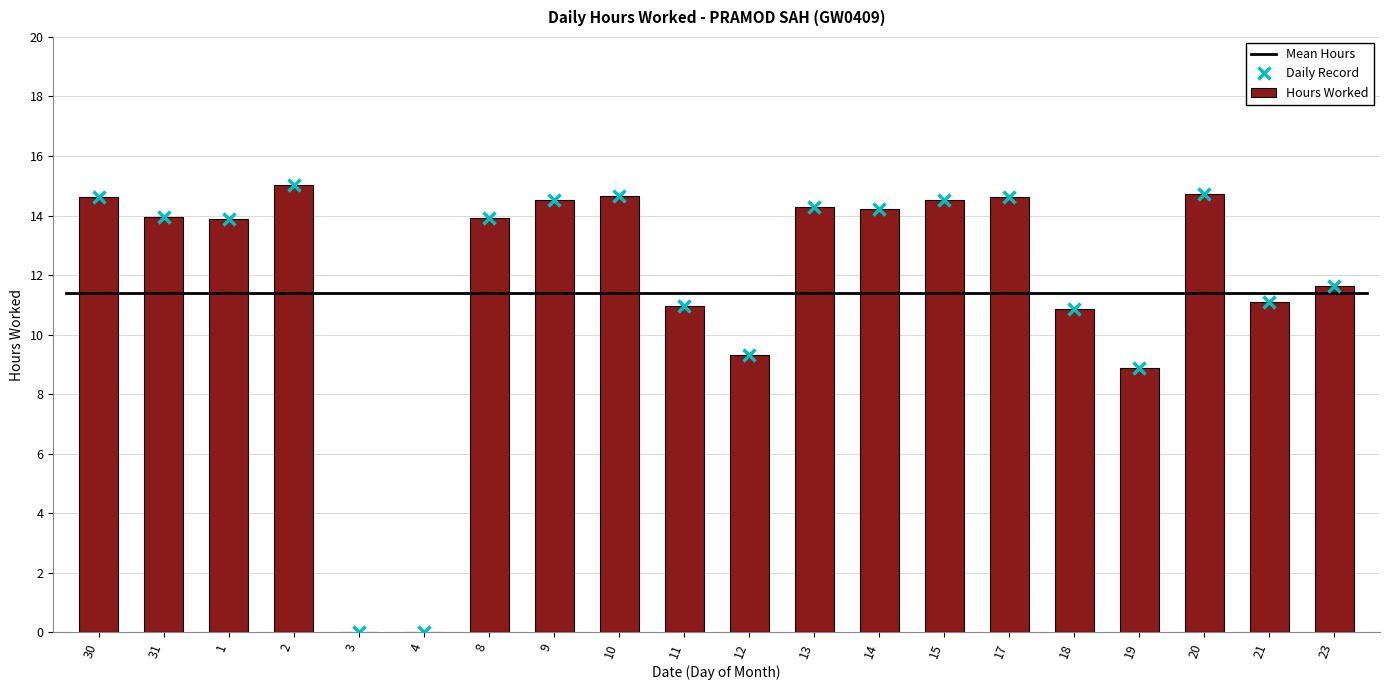

Between 3 and 21, which is larger?

21